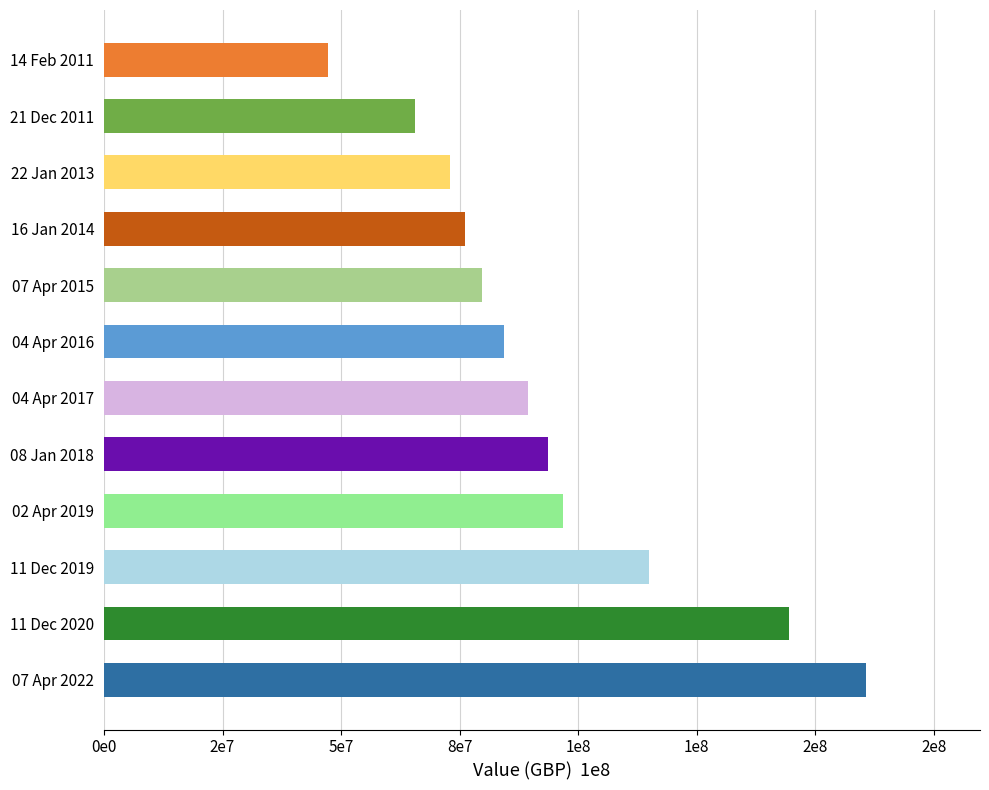

At which label is the value closest to 103930000?

02 Apr 2019